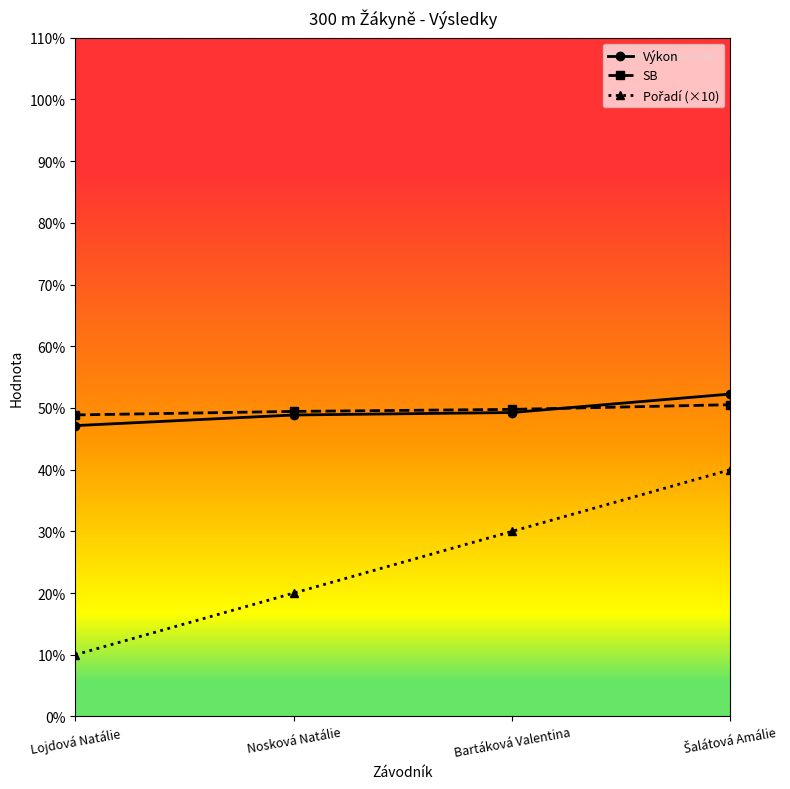

What is the spread (max minus min) of values at Šalátová Amálie?

12.3